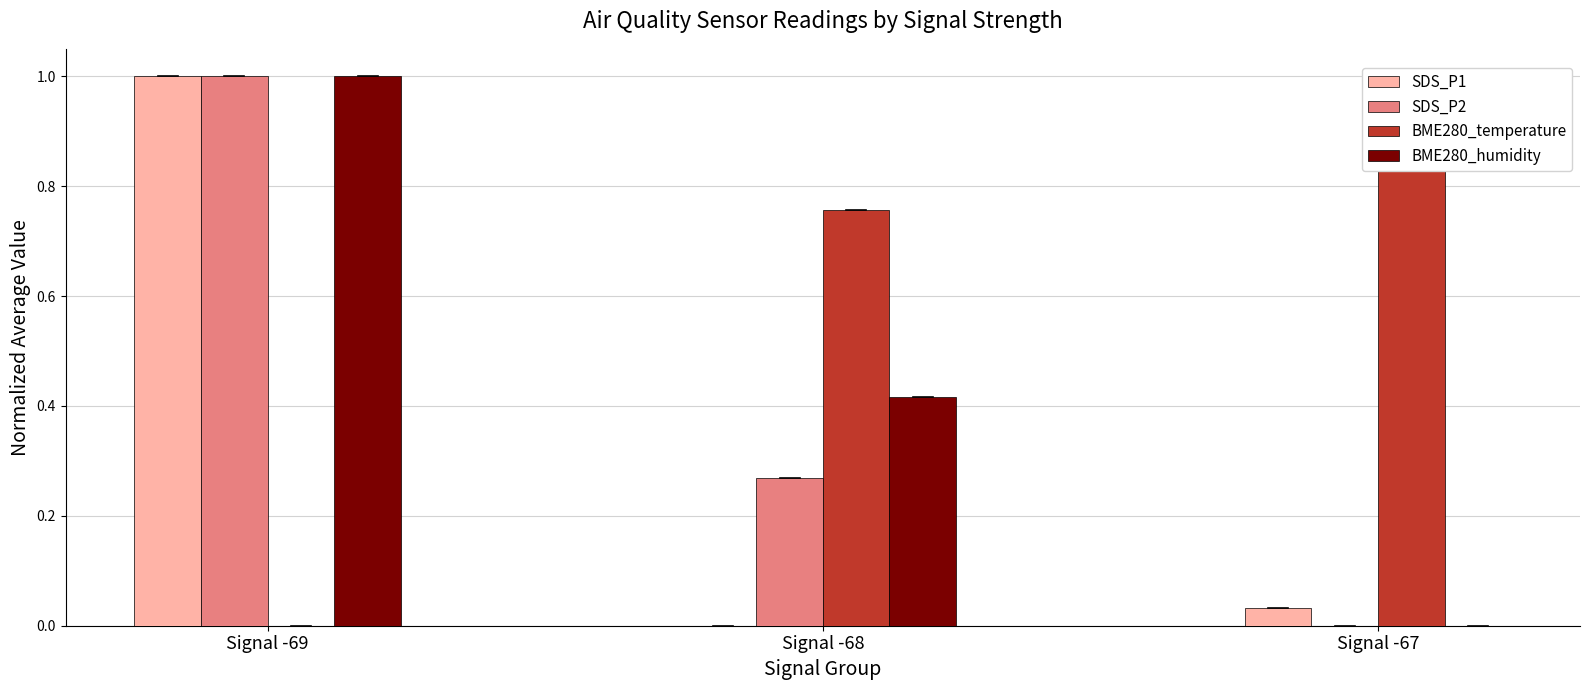

How many bars are there in each group?

4